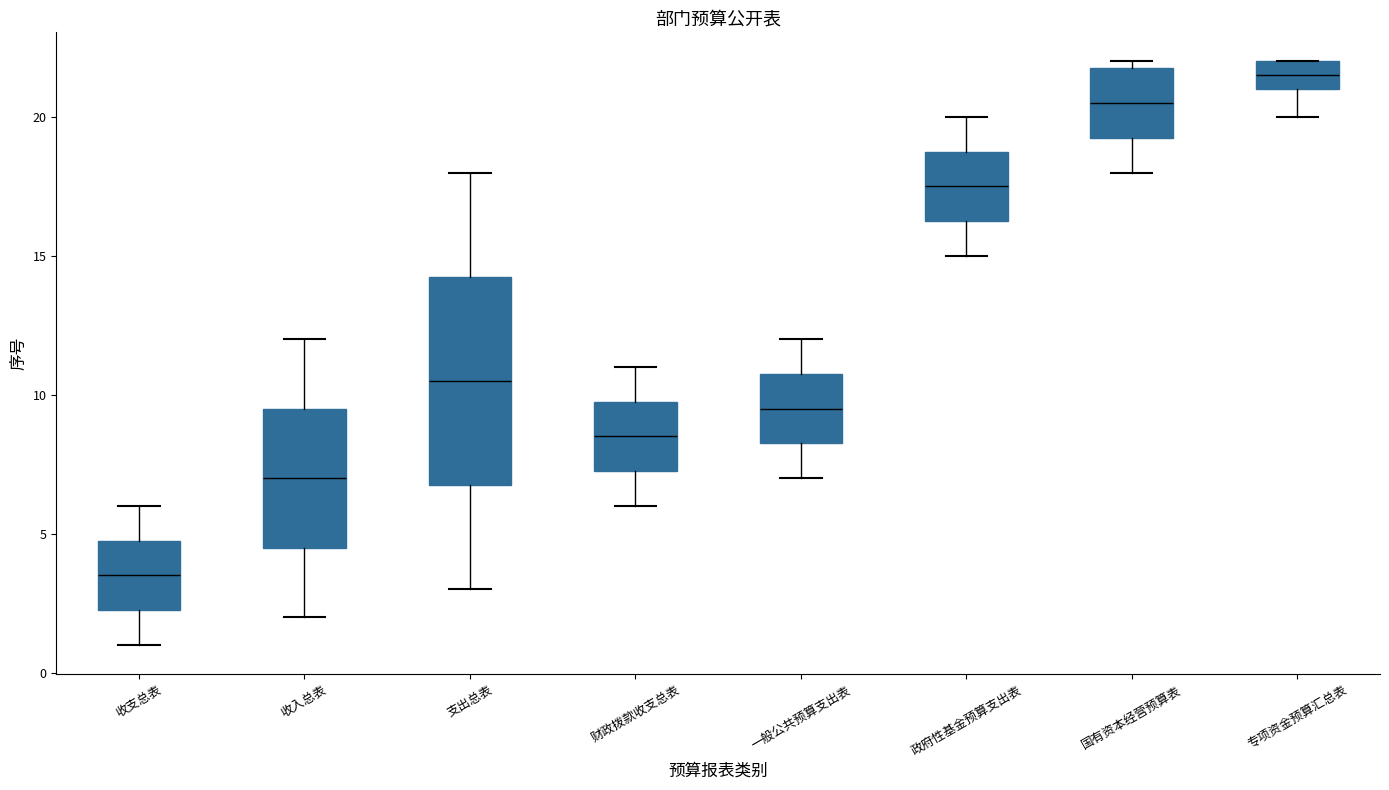

Which box's median line is the lowest?

收支总表